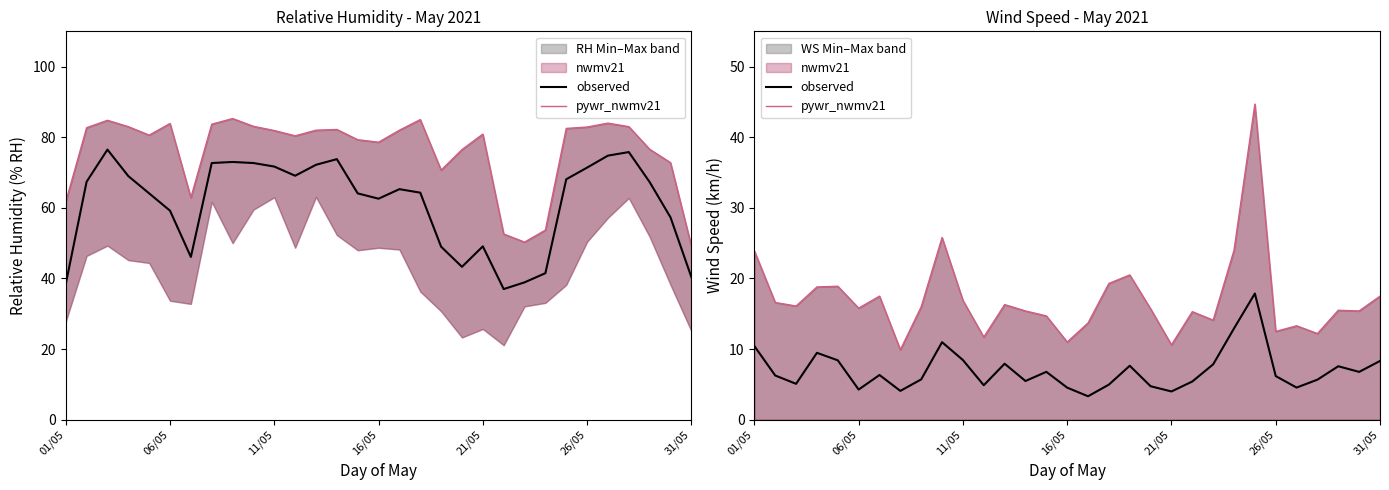

True or false: observed and pywr_nwmv21 cross at least once.

False